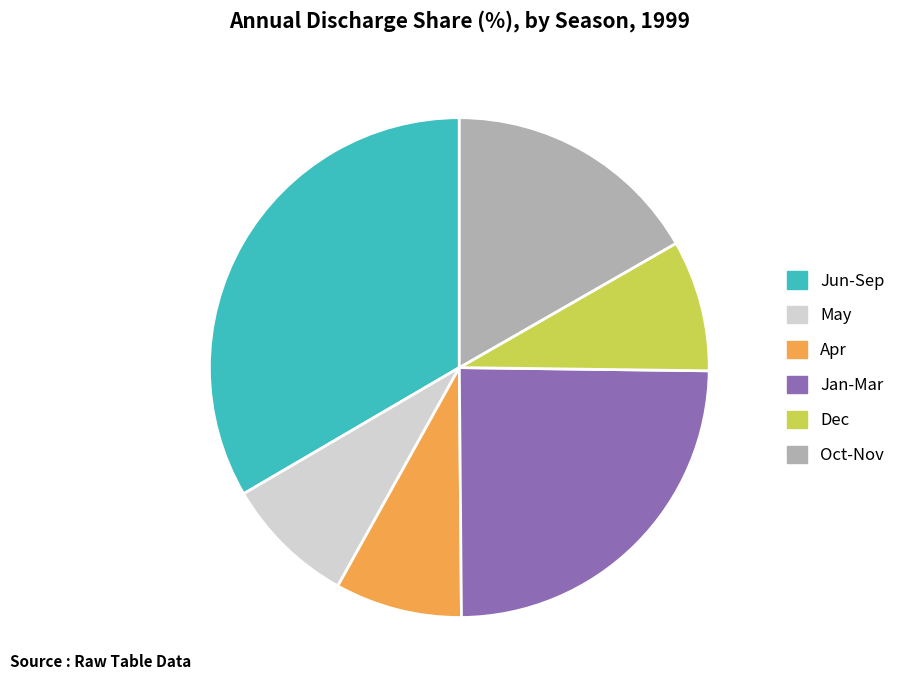

True or false: Apr accounts for 8% of the total.

True